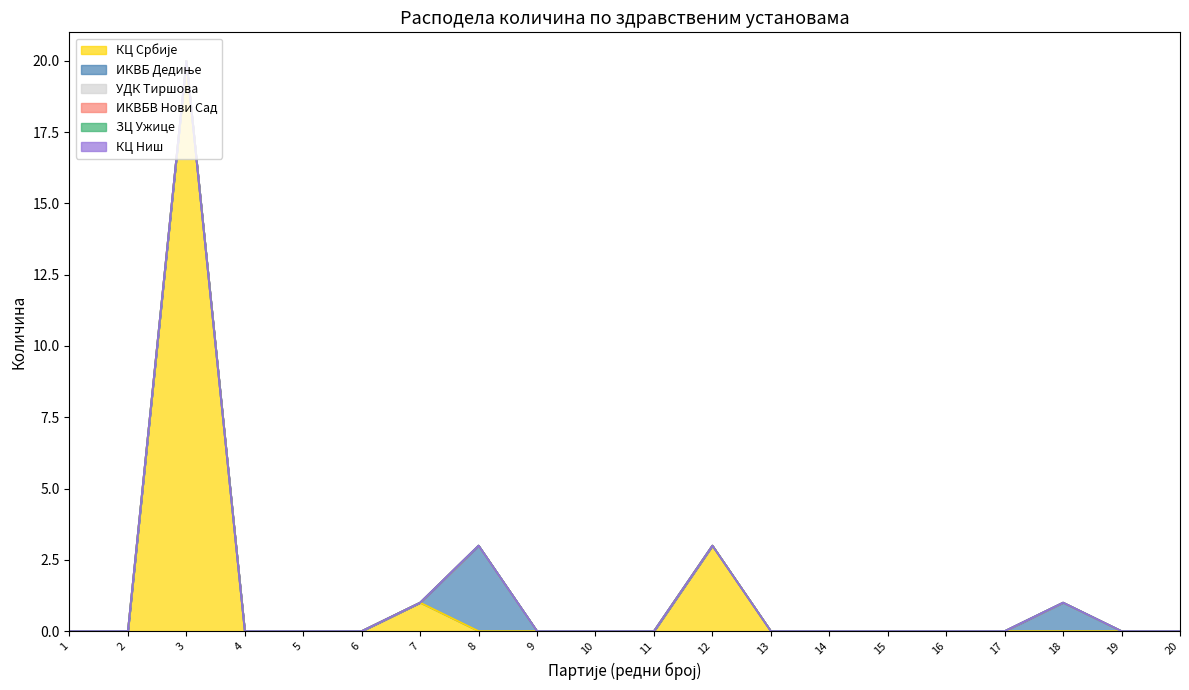

The value of КЦ Ниш at 15 is 0. True or false?

True